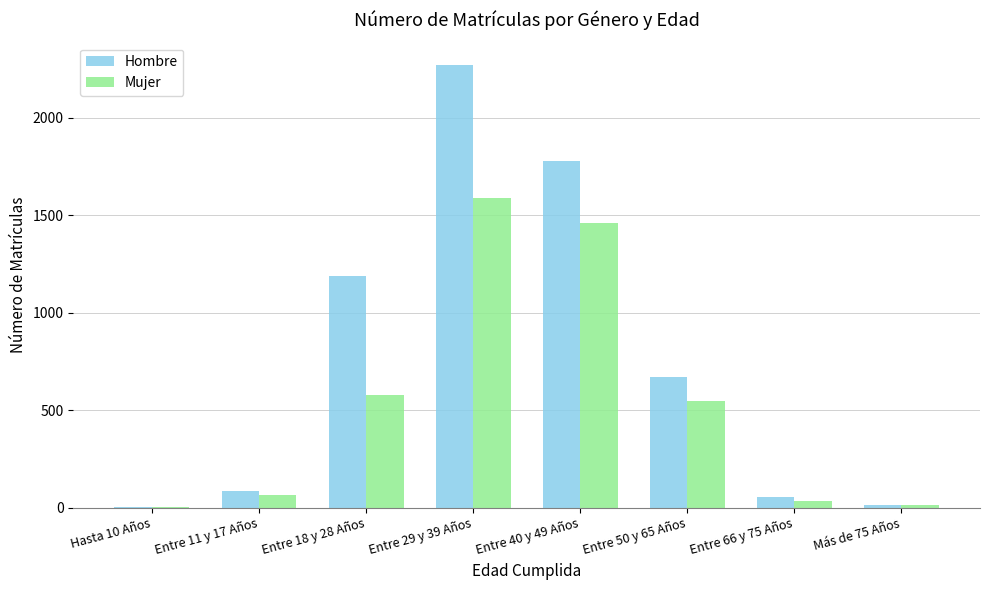

Where does the Mujer series first go above 548?

Entre 18 y 28 Años